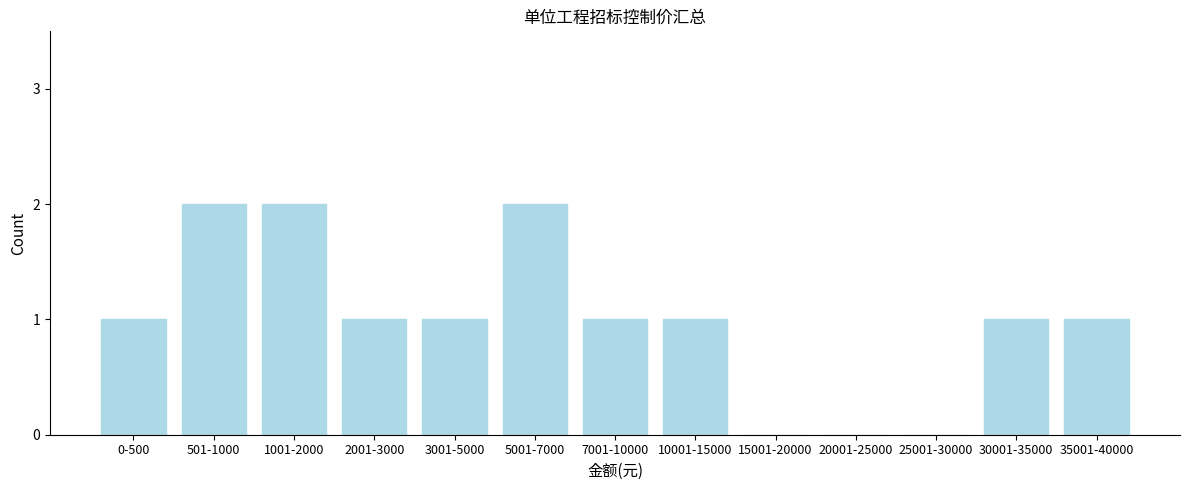

Reading left to right, what are all the values shown in this chart?

0-500=1	501-1000=2	1001-2000=2	2001-3000=1	3001-5000=1	5001-7000=2	7001-10000=1	10001-15000=1	15001-20000=0	20001-25000=0	25001-30000=0	30001-35000=1	35001-40000=1